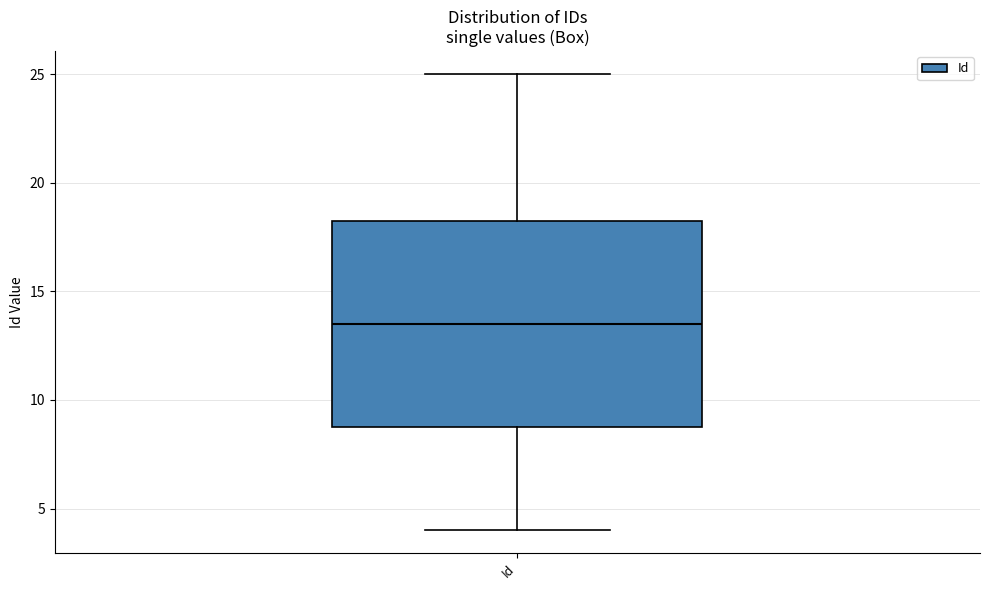

Read this box plot against the y-axis: the position of the median line, the range covered by the box, and the ends of both whiskers. The values are not printed on the chart, so give them approximately, as read against the axis.

median 13.5, box 9.0 to 18.5, whiskers 4.0 to 25.0